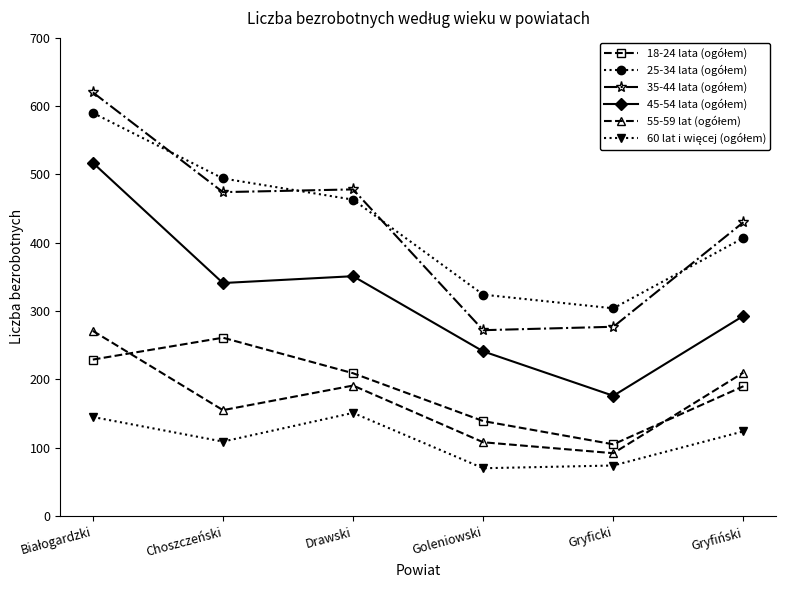

What is the label of the 2nd point from the right?

Gryficki